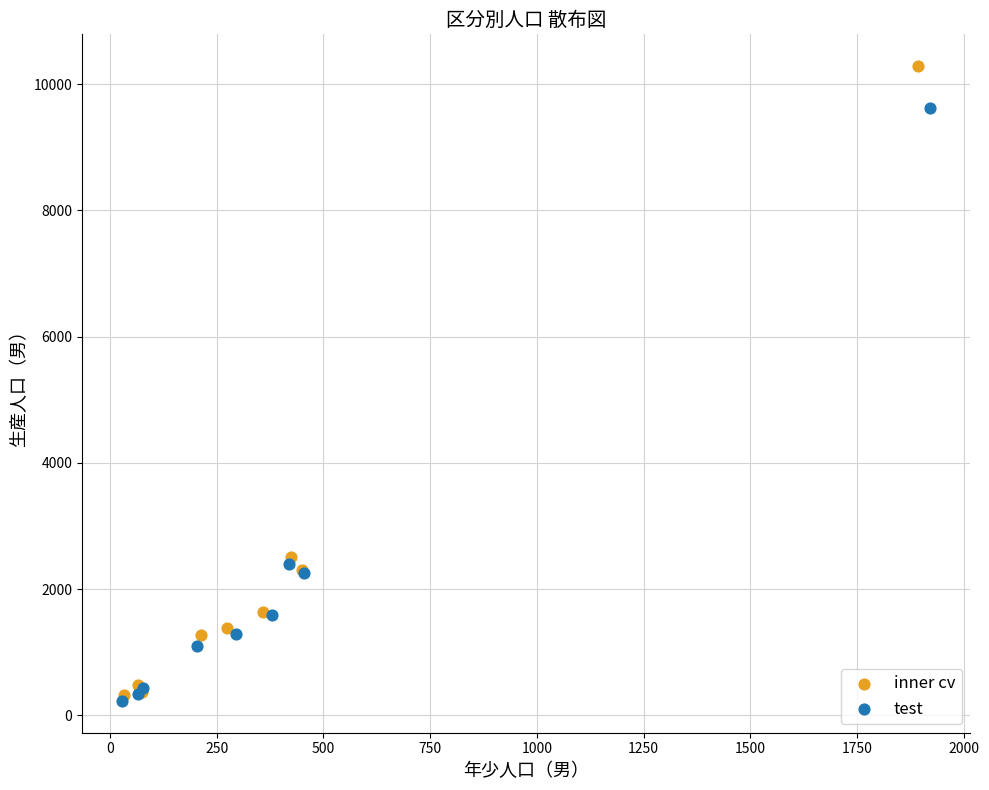

Which series contains the highest Y value?

inner cv